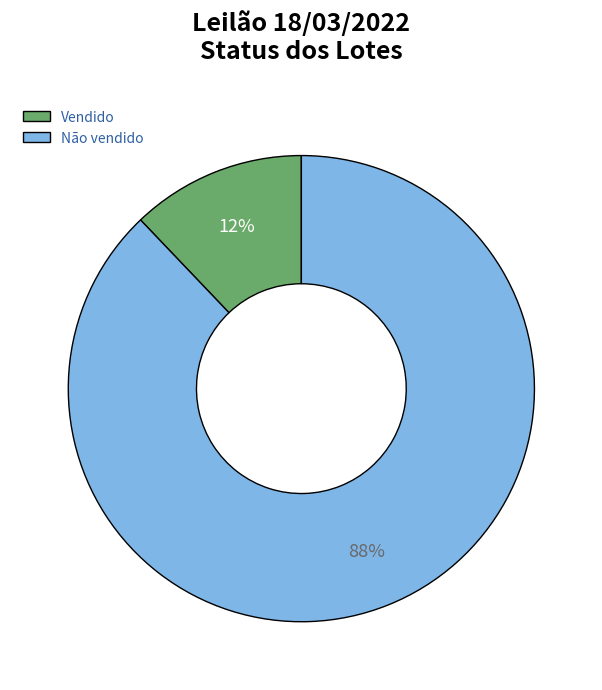

To the nearest percent, what is the average slice percentage?

50%